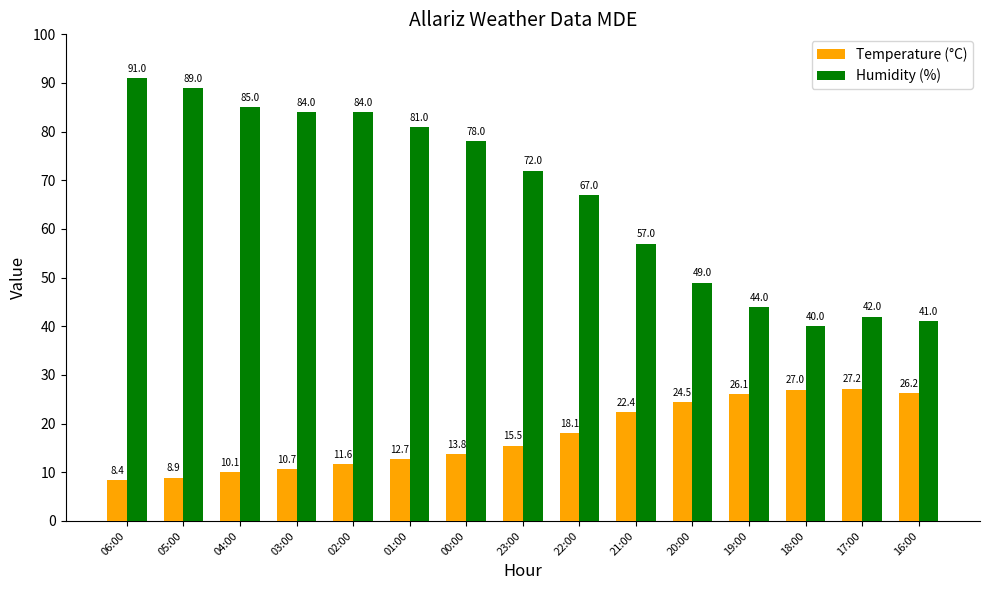

What is the average value of the Temperature (°C) series?

17.5